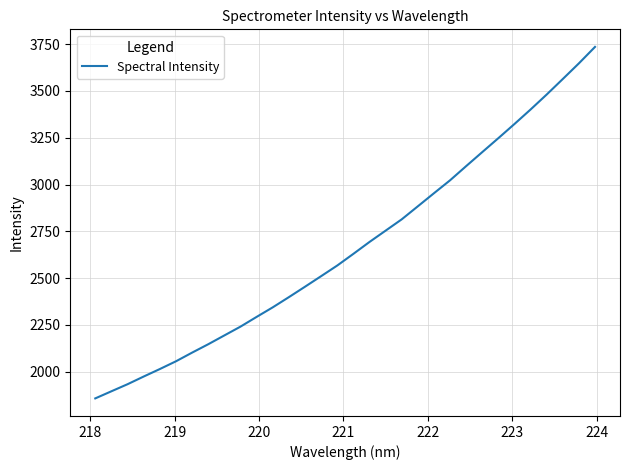

What is the minimum value shown in the chart?

1857.8